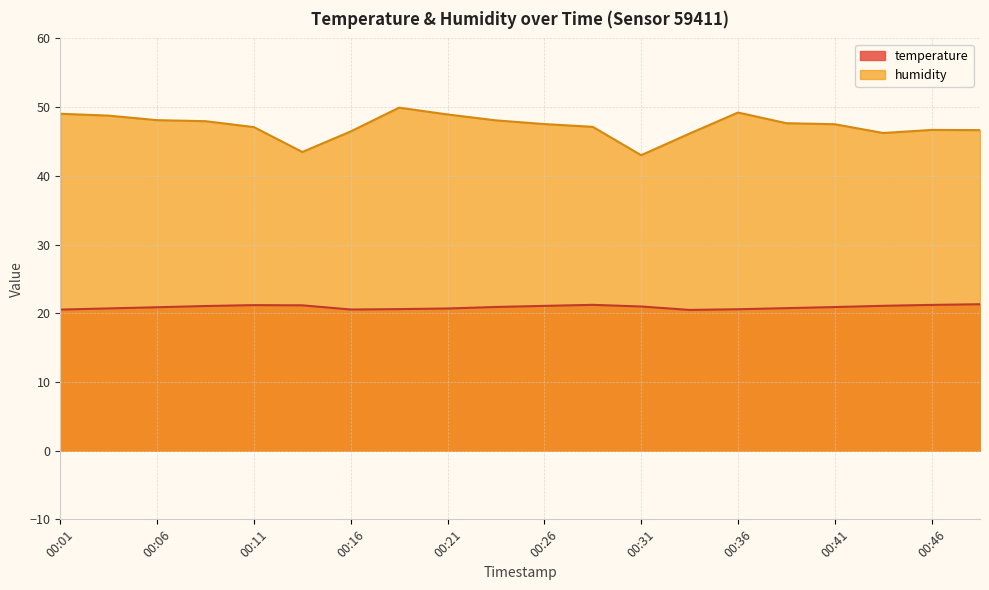

Between 00:06 and 00:48, which series saw the biggest shift?

humidity